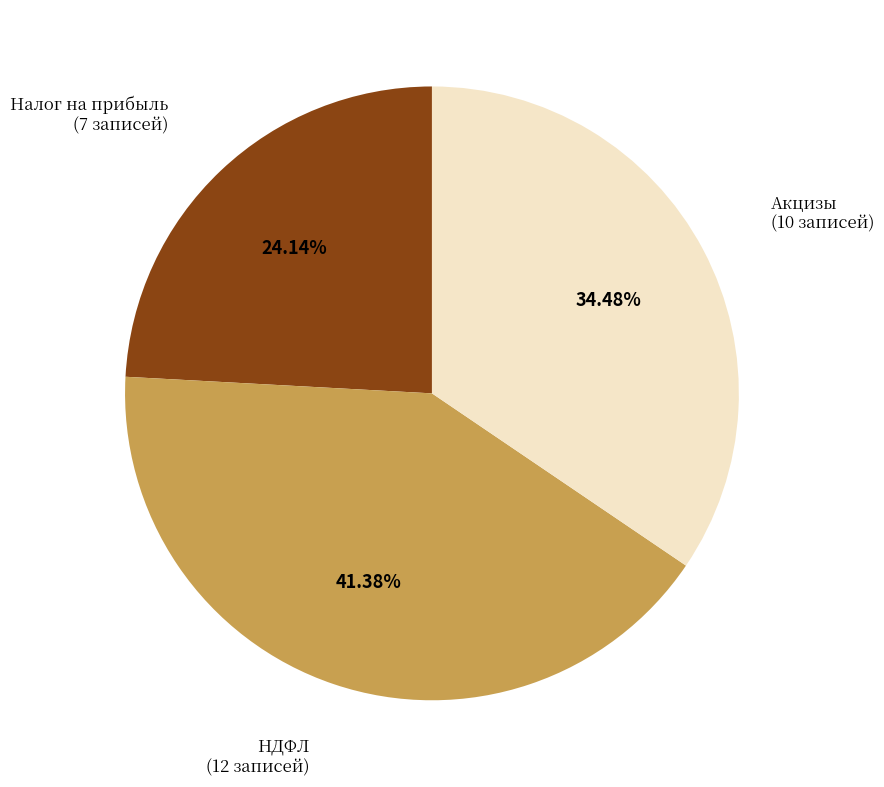

Count the number of slices in the pie.

3